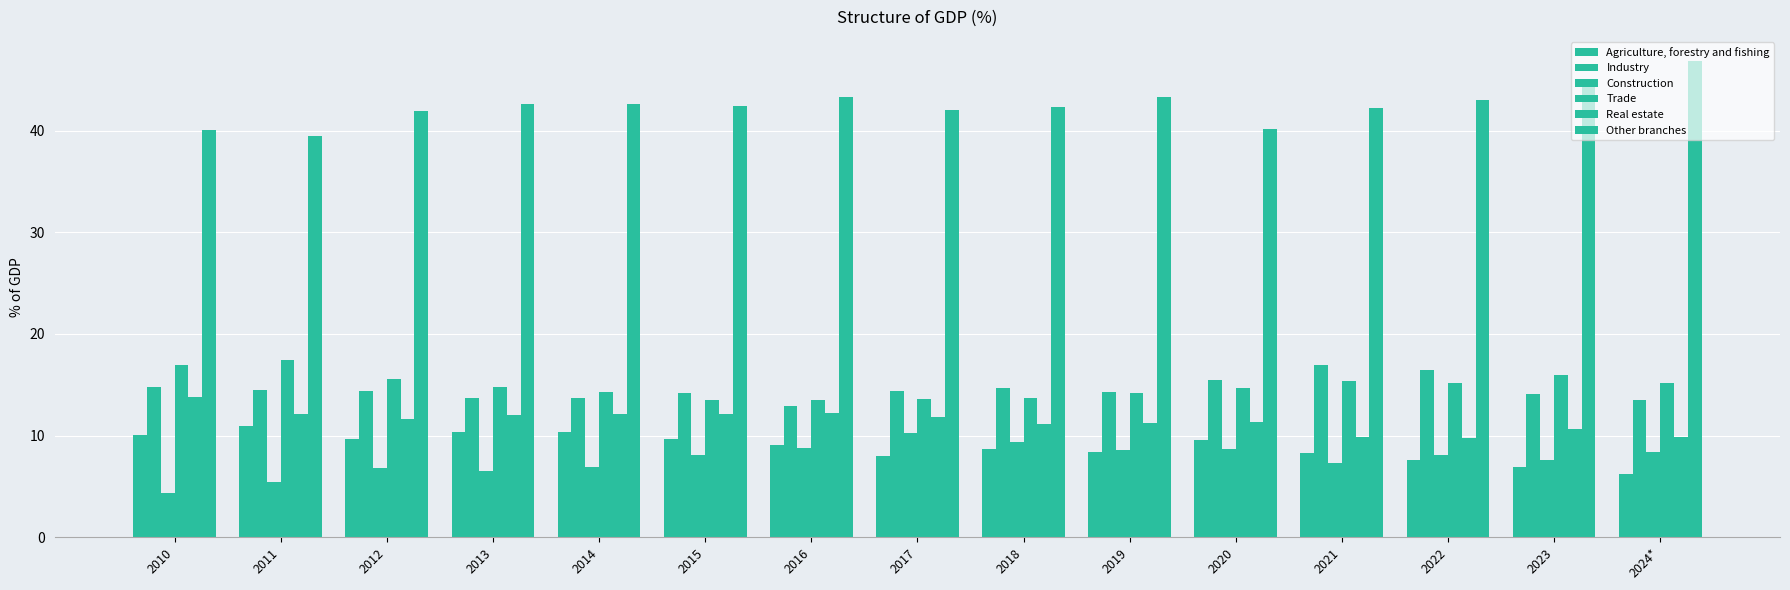

How many bars are there in total?

90